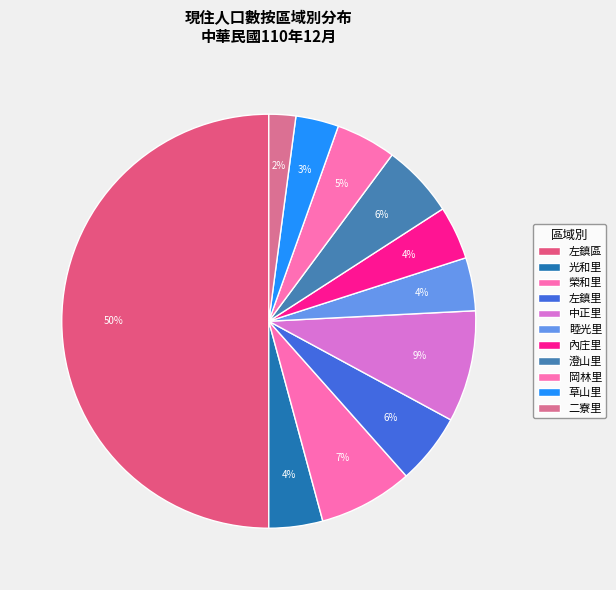

How many segments does this pie chart have?

11